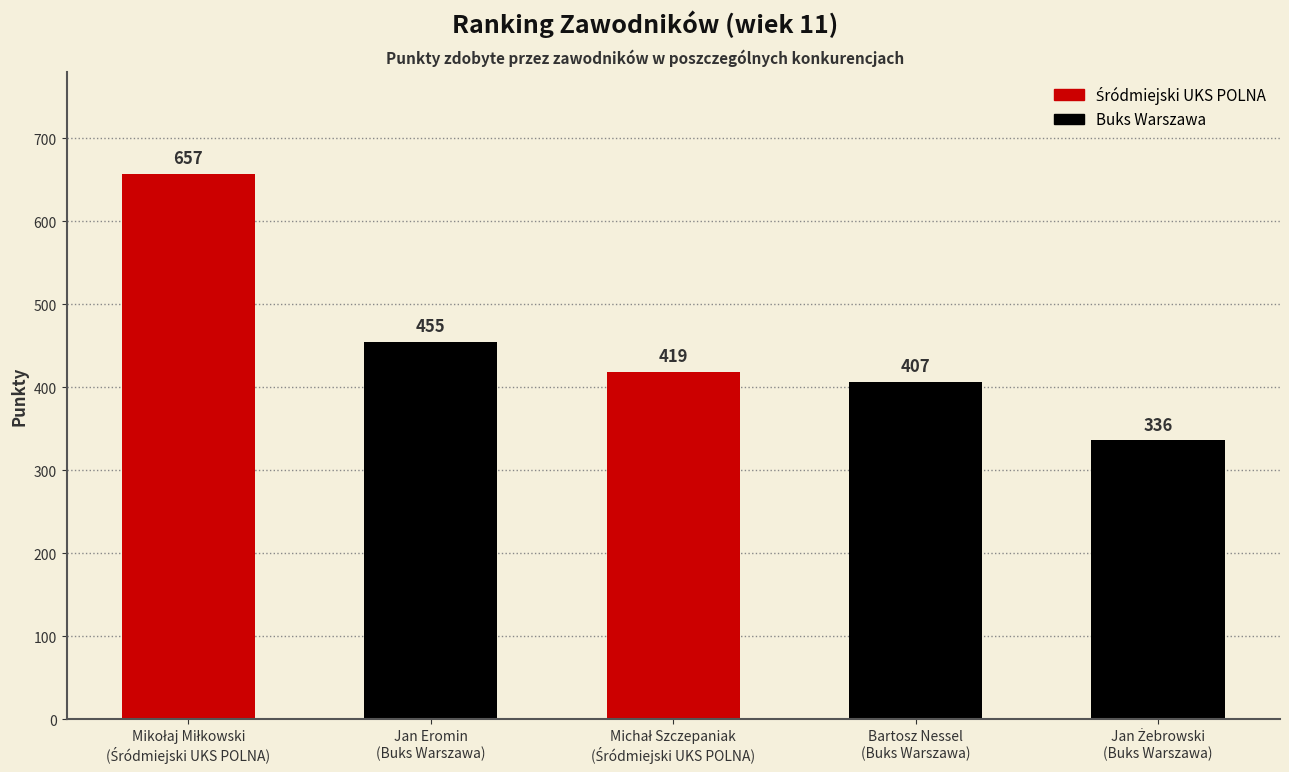

Does the chart contain stacked bars?

No